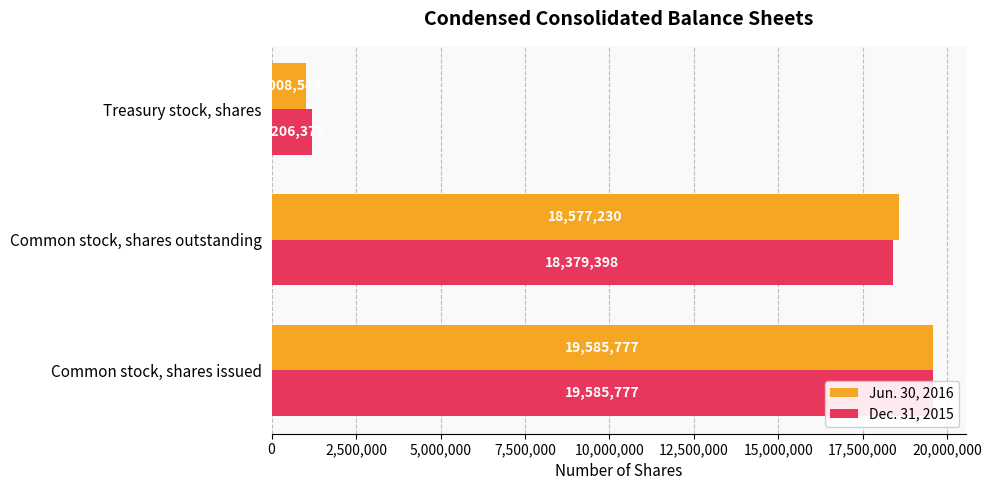

Is it true that Dec. 31, 2015 equals 1206379 at Treasury stock, shares?

True